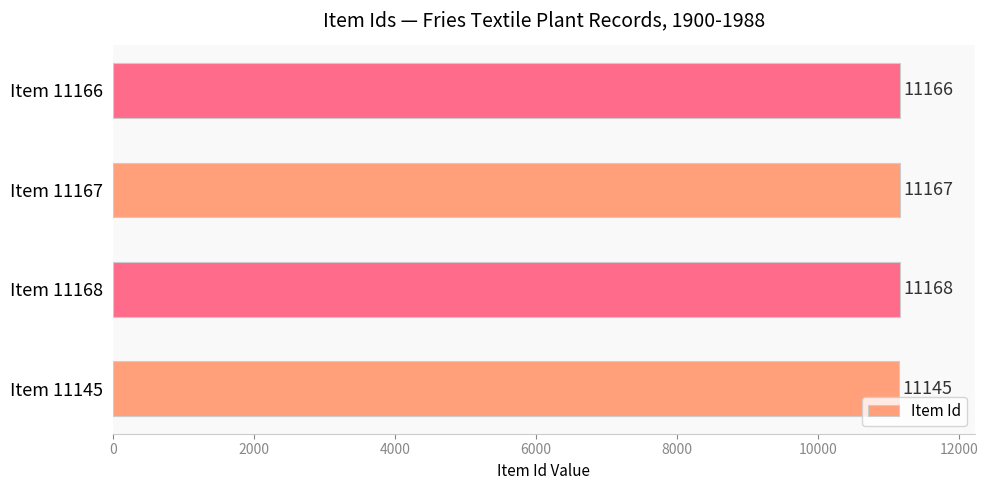

What is the difference between the maximum and second lowest values?

2